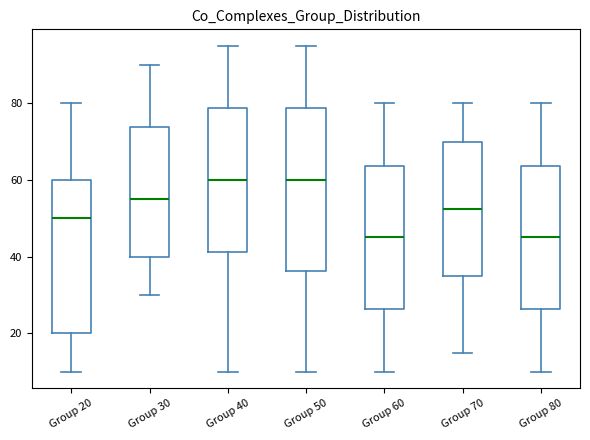

Where does the lower whisker of the box for Group 30 end on the y-axis? The values are not printed on the chart, so give them approximately, as read against the axis.

30